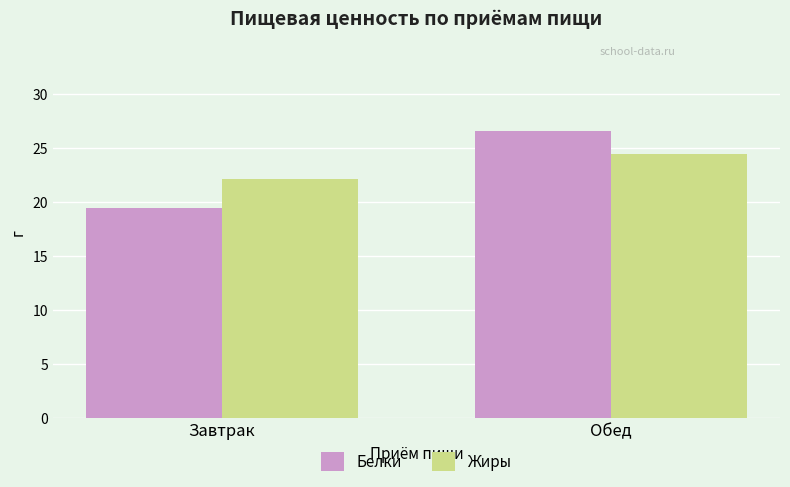

Which label corresponds to the smallest value in the chart?

Завтрак